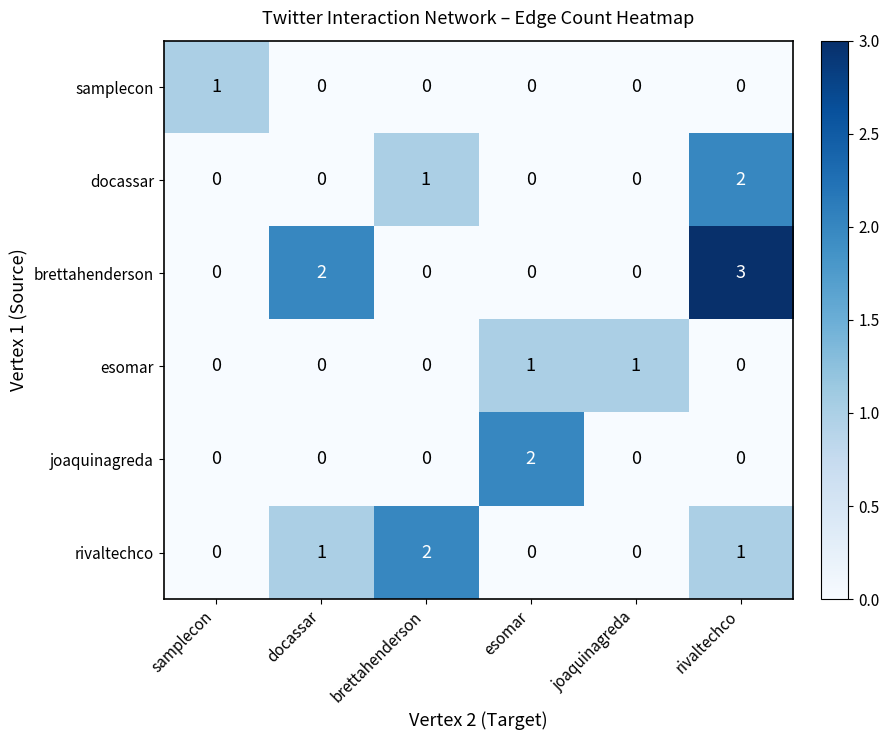

How many values in rivaltechco are above zero?

3